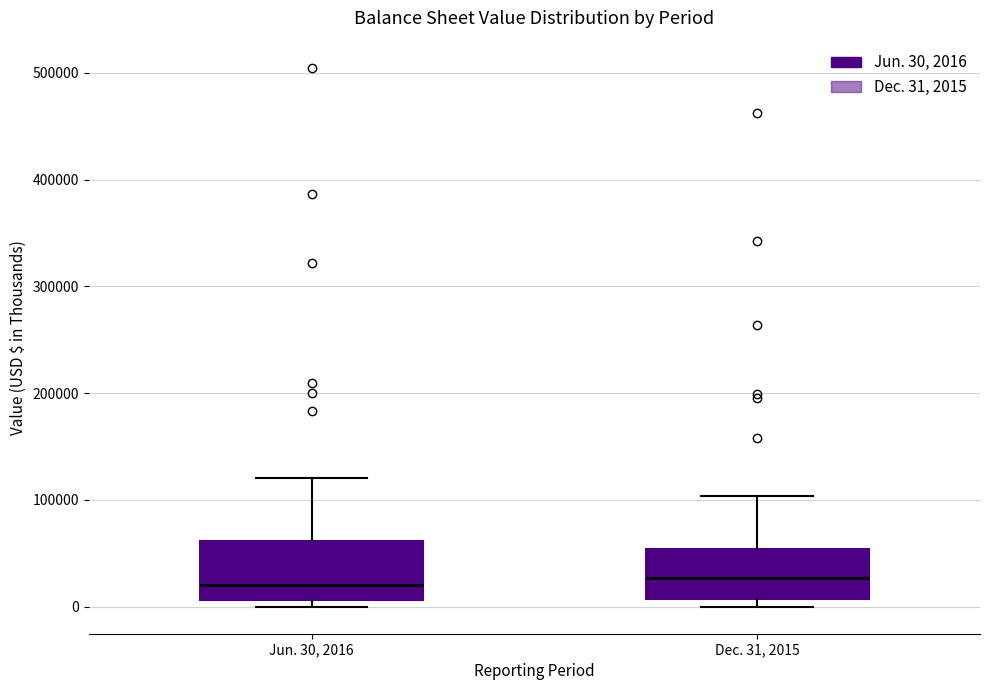

Reading left to right, transcribe this box plot: for each box, give where its median line is, the range the box spans, and where its two whiskers end, as read against the y-axis. The values are not printed on the chart, so give them approximately, as read against the axis.

Jun. 30, 2016: median 20000, box 10000 to 60000, whiskers 0 to 120000
Dec. 31, 2015: median 30000, box 10000 to 50000, whiskers 0 to 100000